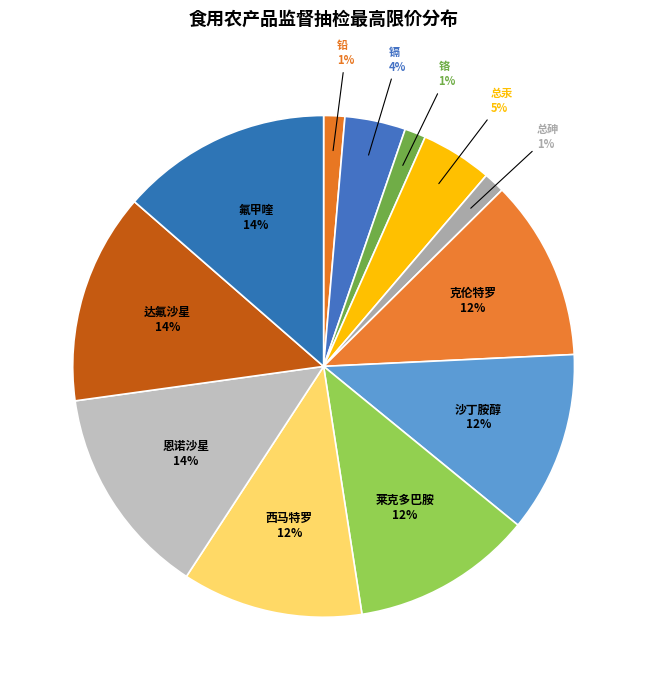

The 铅 slice represents 1% of the pie. True or false?

True